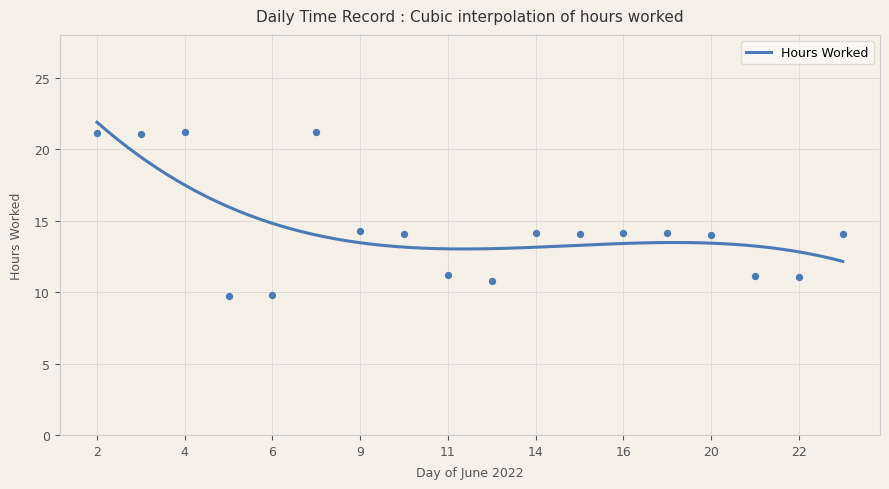

Between 6 and 10, which is larger?

10